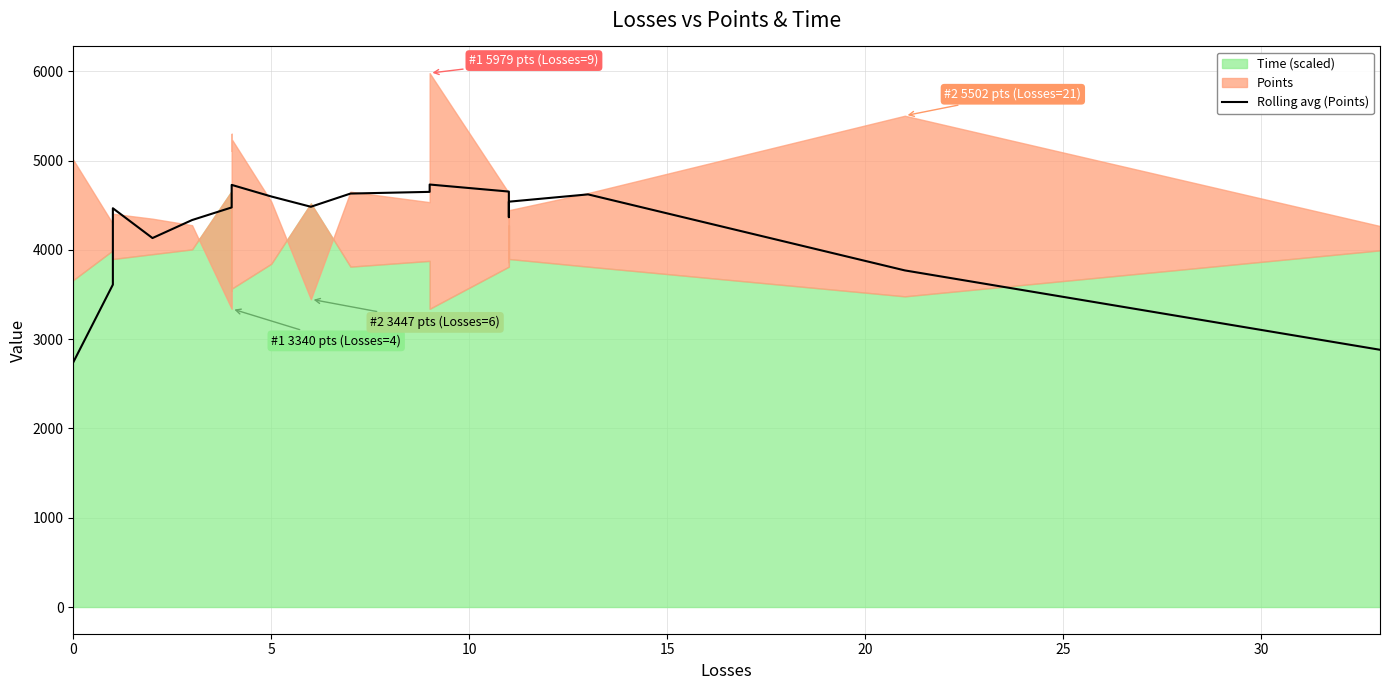

Reading left to right, what are all the values shown in this chart?

2740.8	3610.6	4465.8	4132.2	4333.8	4475.0	4653.2	4706.2	4727.6	4597.8	4482.6	4630.4	4649.4	4731.6	4652.8	4634.8	4366.2	4539.4	4621.2	3769.8	2881.0